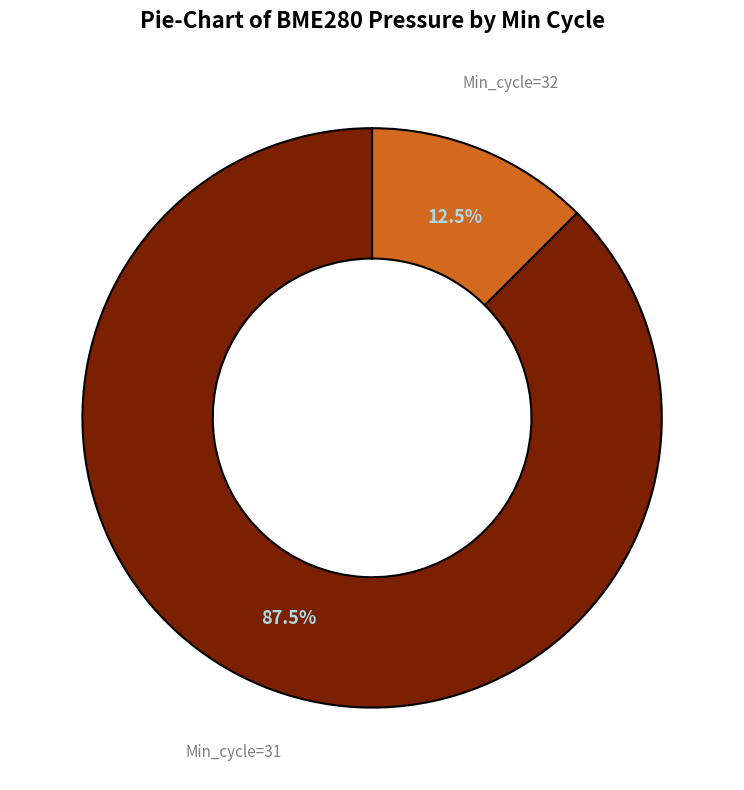

Rank the categories by value from lowest to highest.

Min_cycle=32, Min_cycle=31